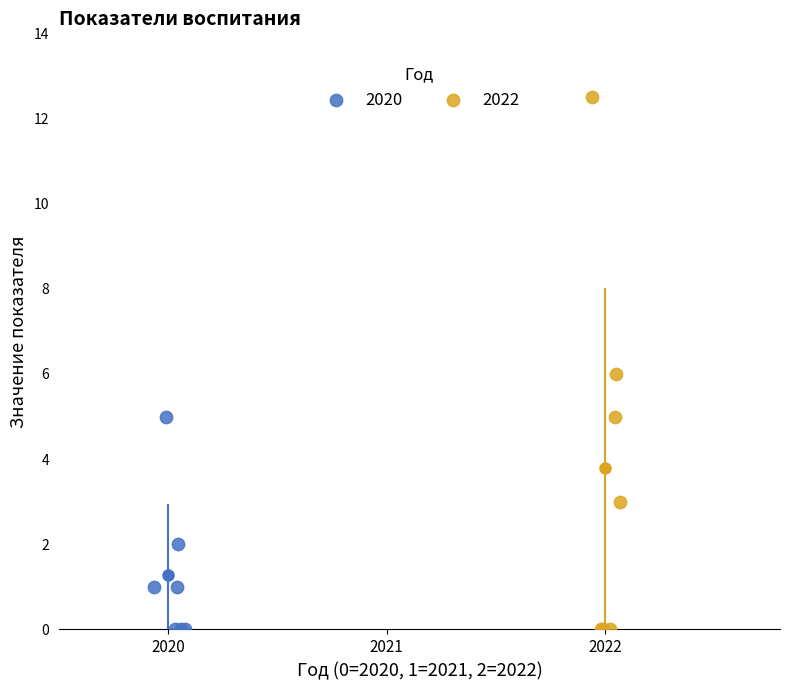

What are all the series names shown in the legend?

2020, 2022